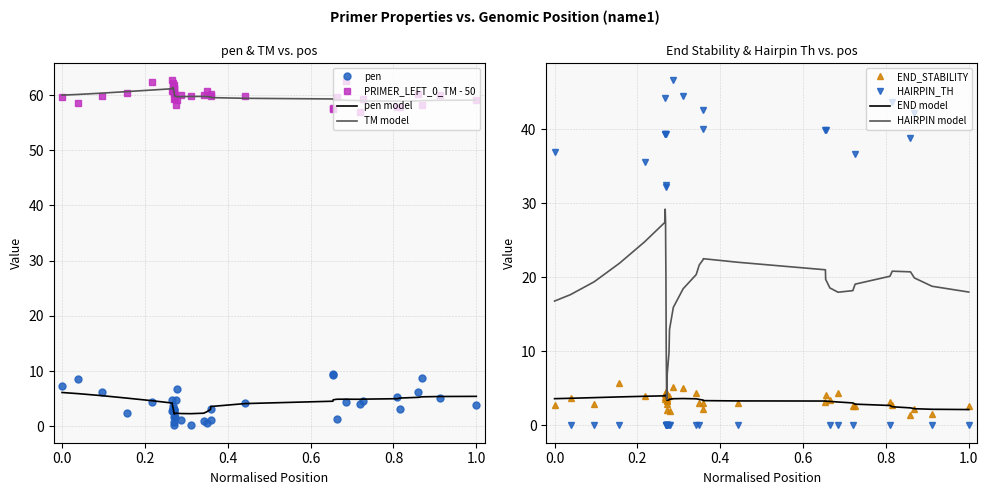

What is the difference between the maximum and minimum values in the PRIMER_LEFT_0_TM series?

5.7